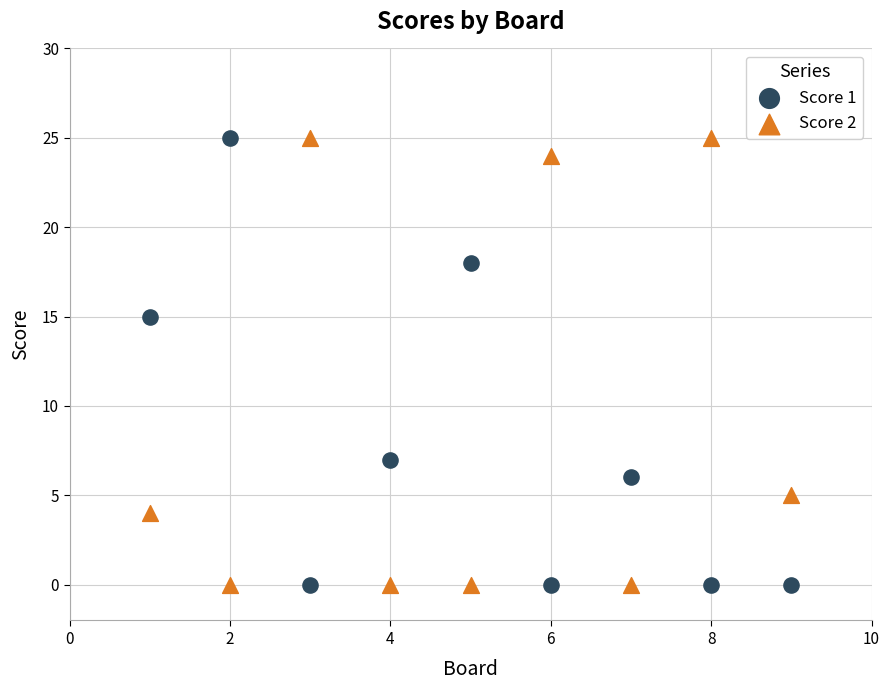

Across all series, what Y value is closest to 12?

15